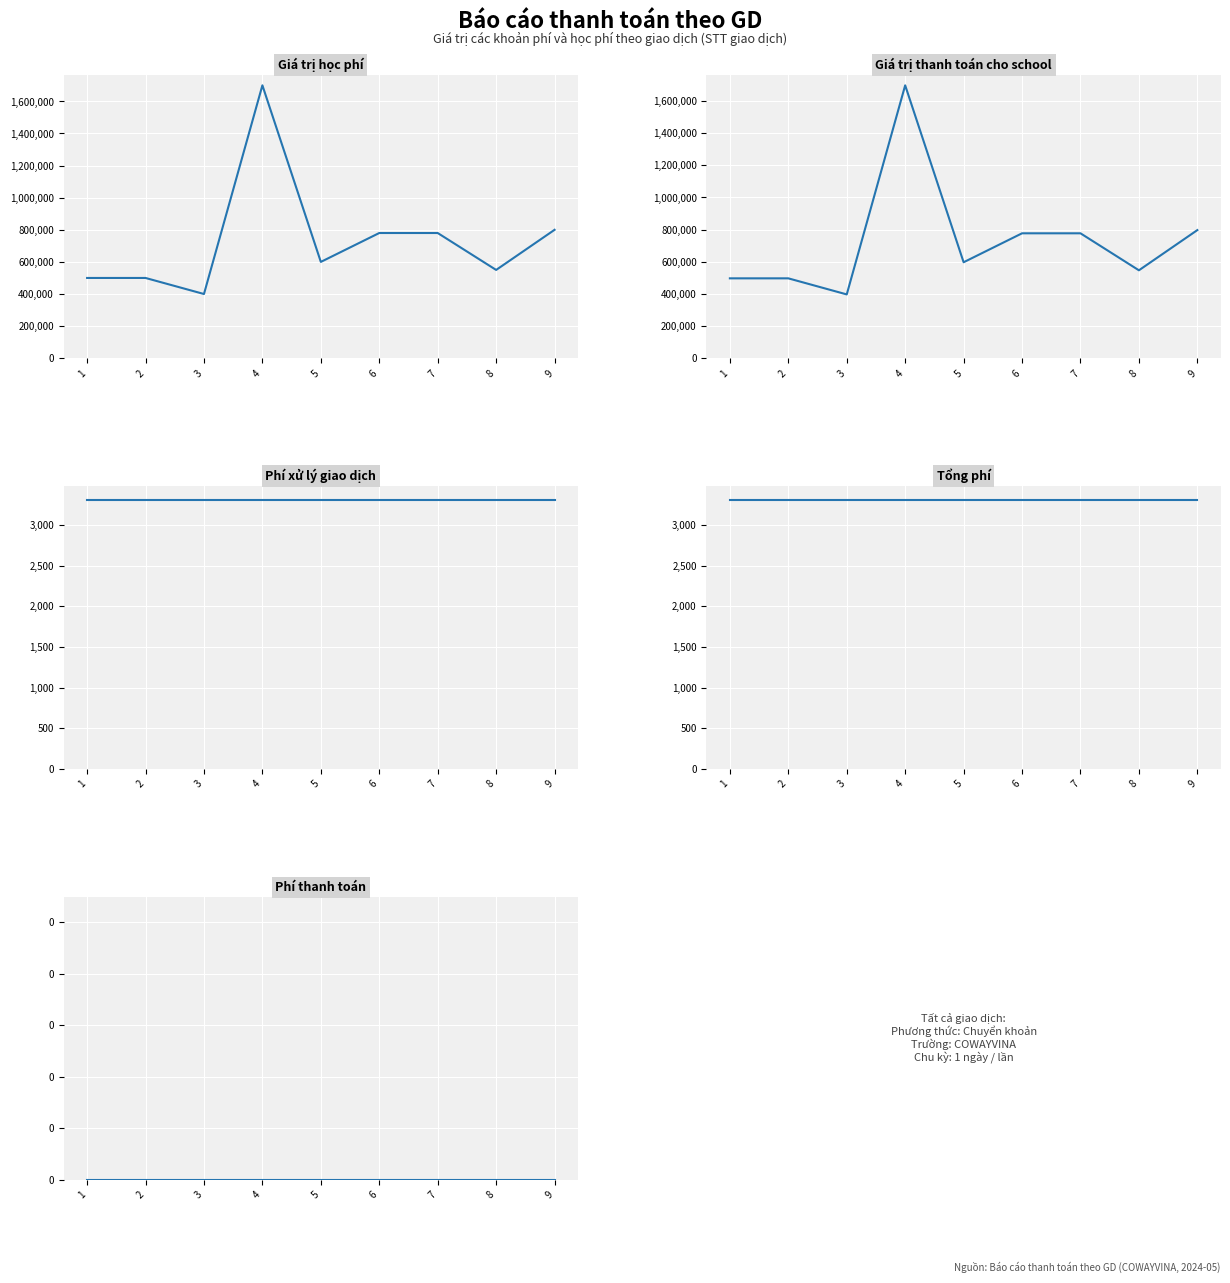

What are all the series names shown in the legend?

Giá trị học phí, Giá trị thanh toán cho school, Phí xử lý giao dịch, Tổng phí, Phí thanh toán